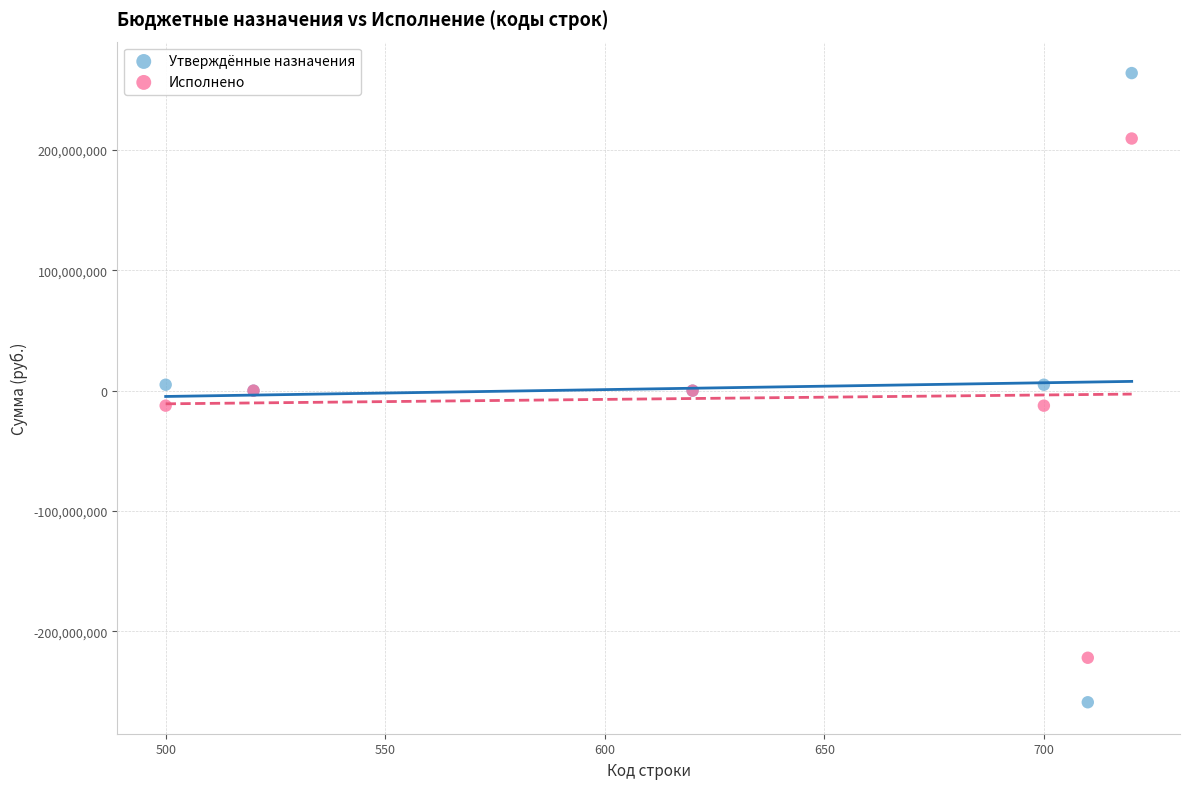

What are all the series names shown in the legend?

Утверждённые назначения, Исполнено